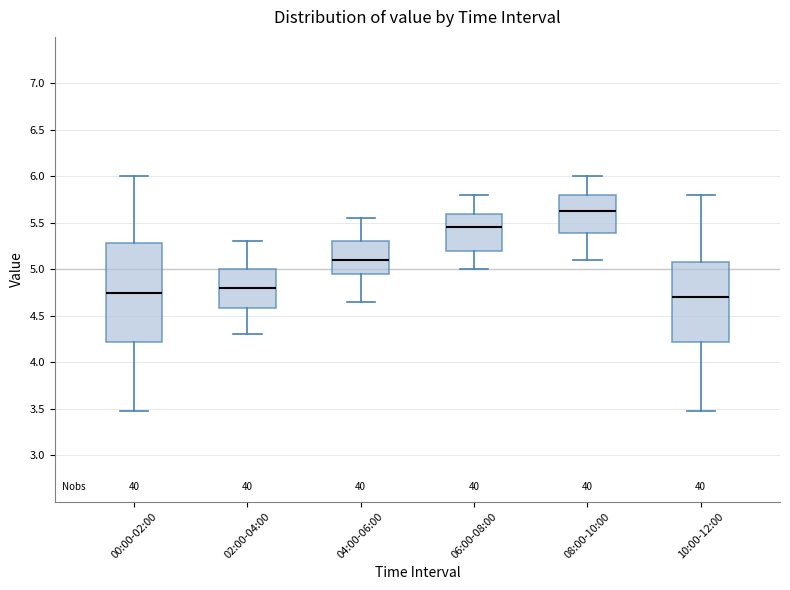

Which box is the tallest, from its lower edge to its upper edge?

00:00-02:00